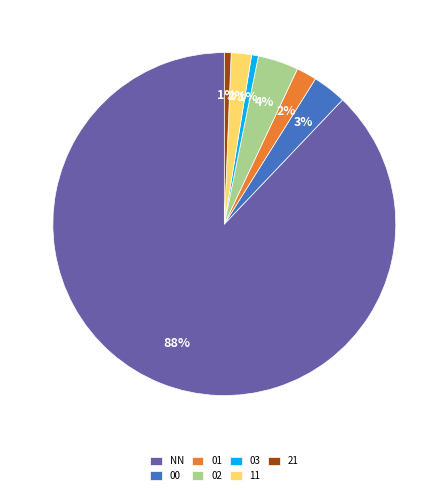

To the nearest percent, what is the combined percentage of 01 and 11?

4%